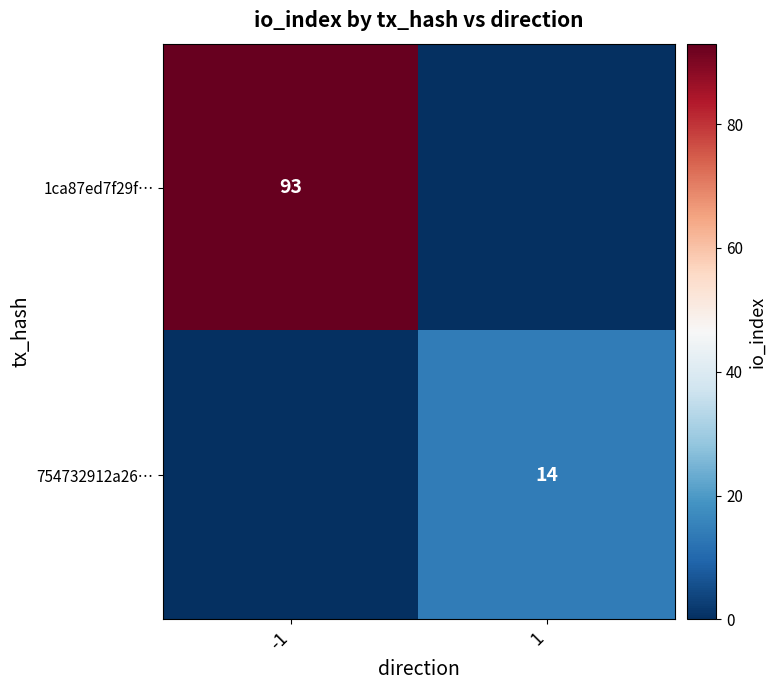

The 754732912a26… series shows 19 at 1. True or false?

False